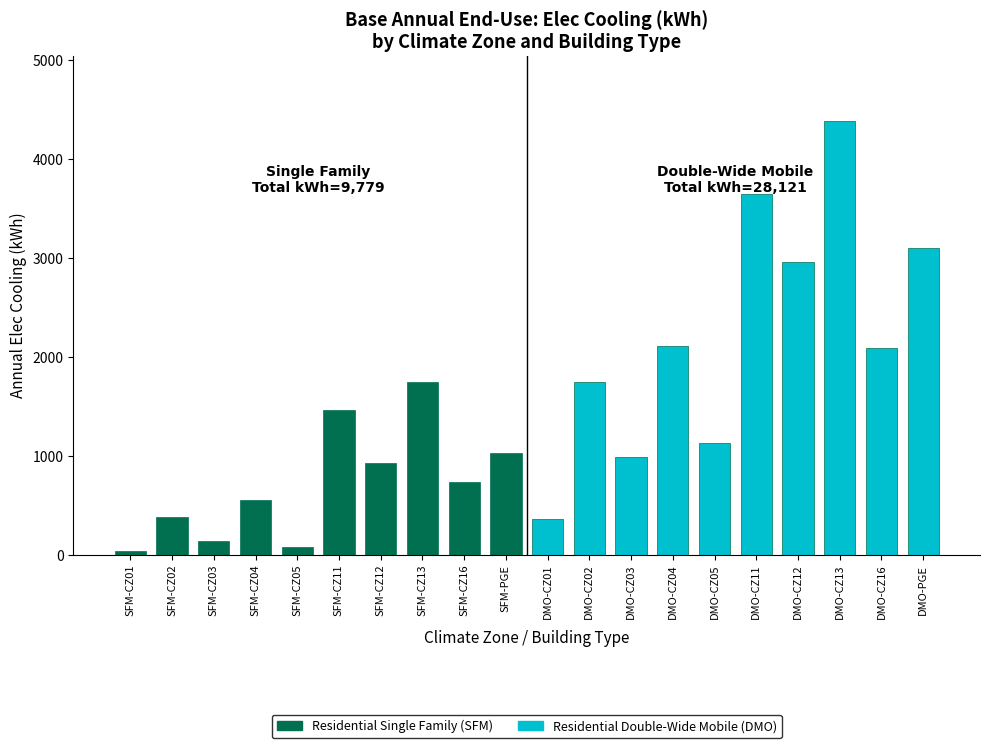

True or false: the data shows 1032.0 at SFM-PGE.

True